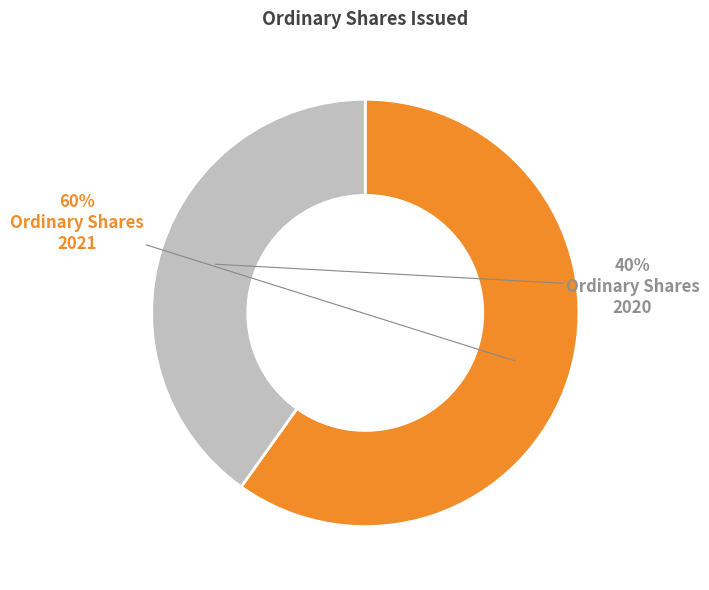

To the nearest percent, what is the difference between the largest and smallest slice percentages?

20%